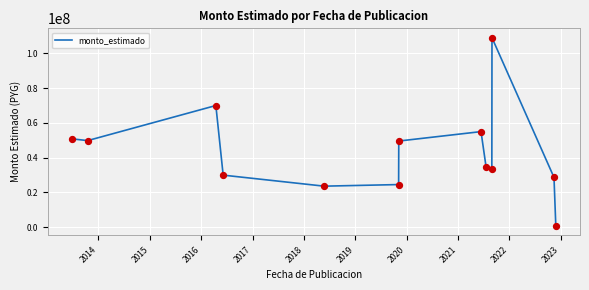

What is the greatest value displayed?

109034792